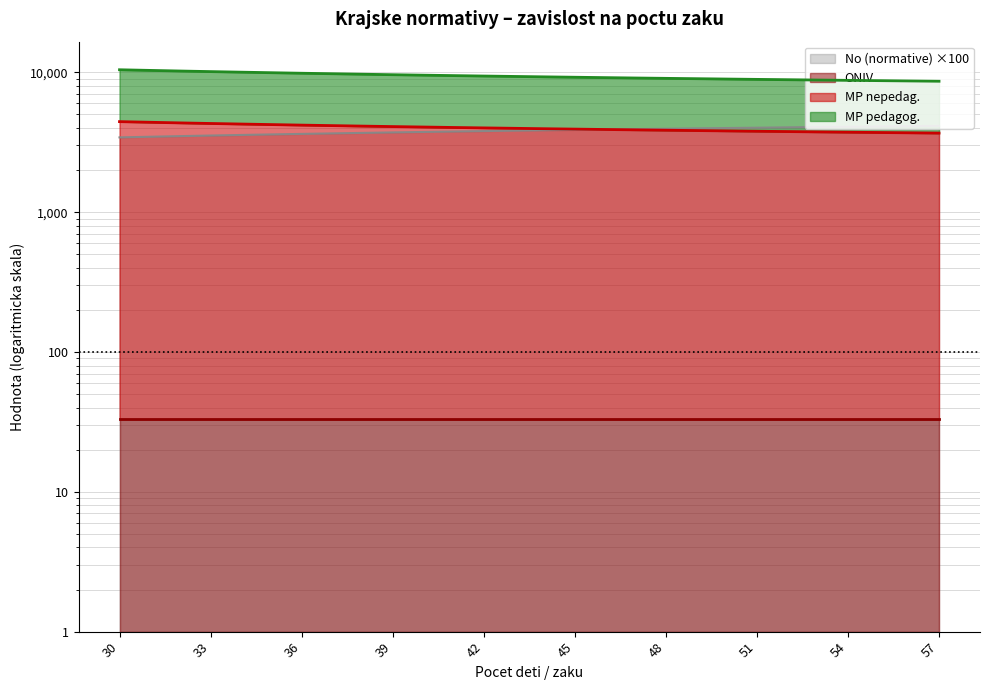

How many values in the MP nepedag. series exceed 3980?

13